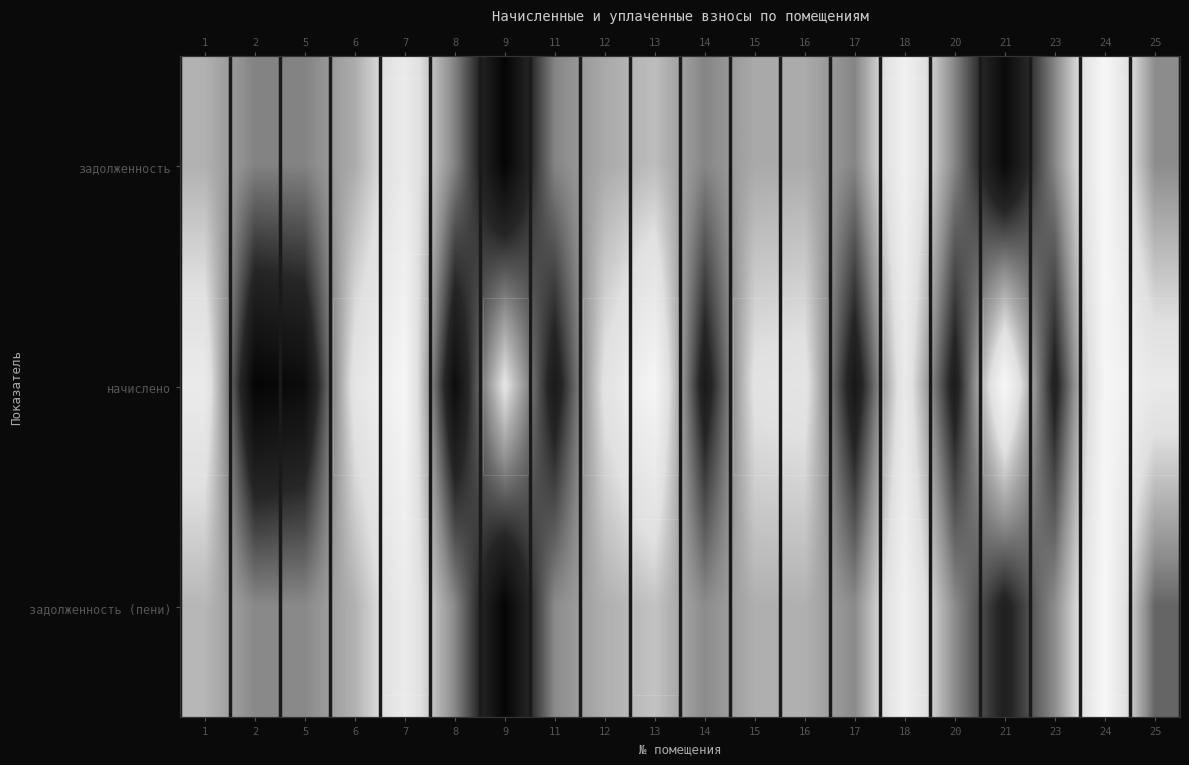

At which label is задолженность closest to 0?

9